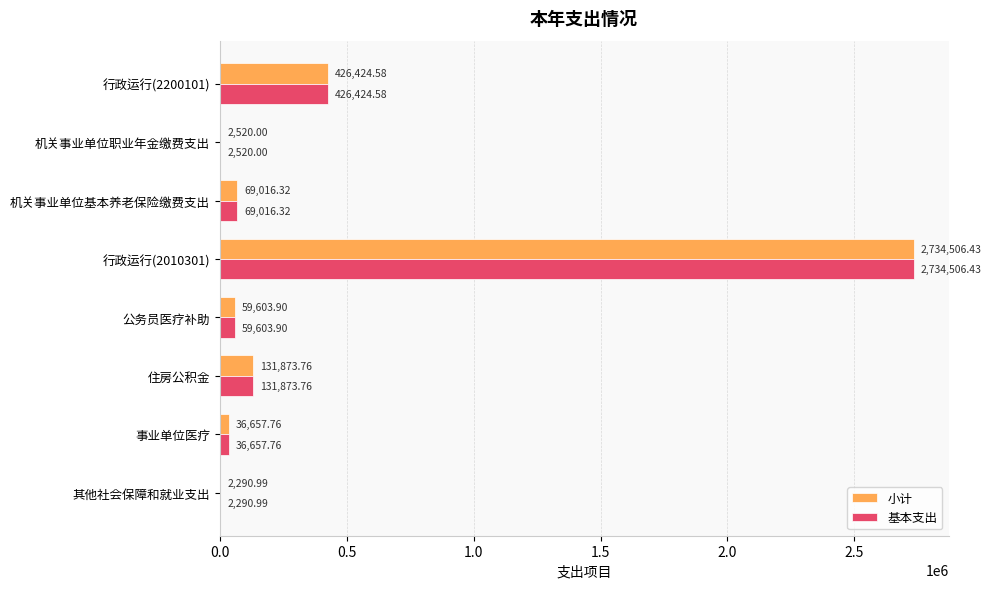

At which category is the sum across all series the highest?

行政运行(2010301)